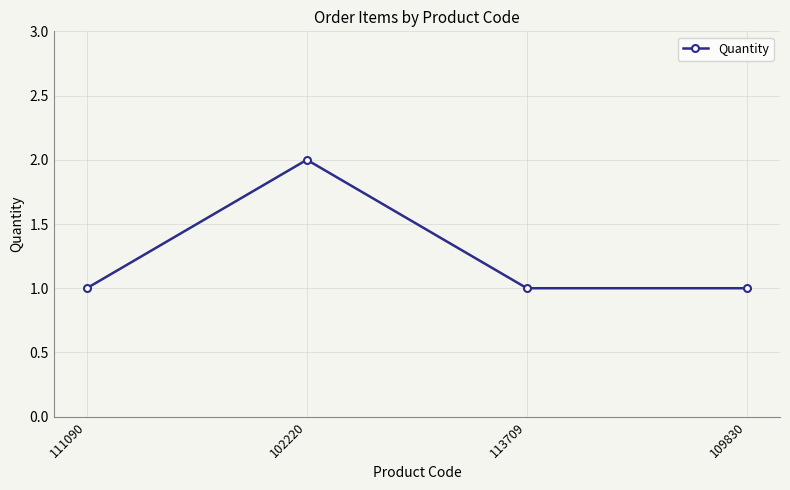

What is the difference between the values at 102220 and 111090?

1